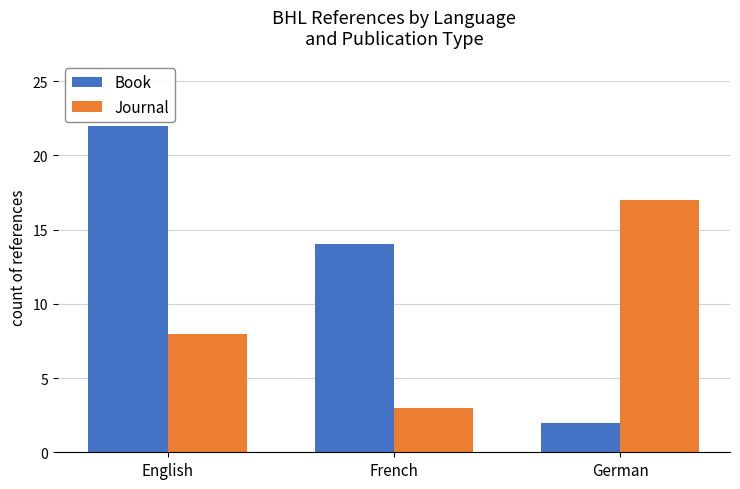

What position from the right is French?

2